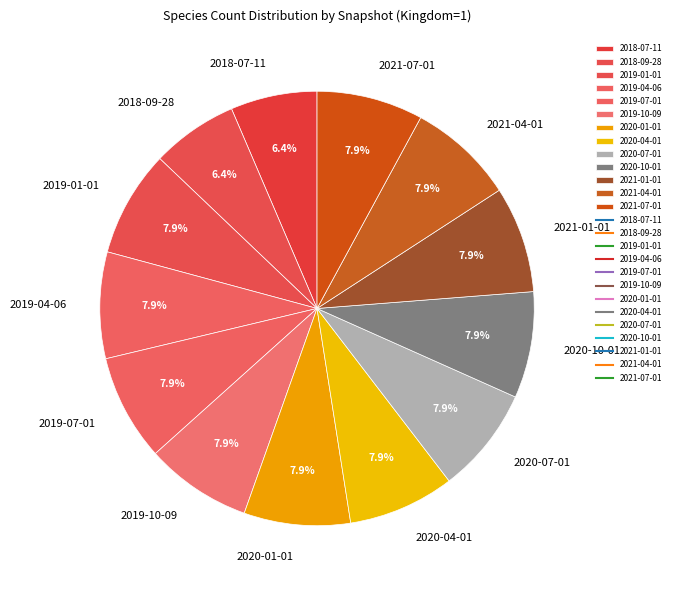

Approximately how many times larger is the value at 2019-01-01 compared to 2020-07-01?

1.0